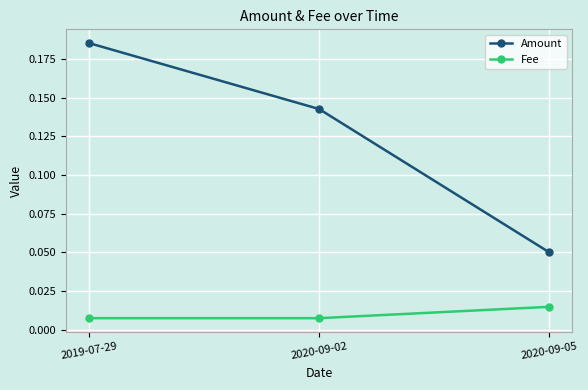

Which category has the lowest value in the Amount series?

2020-09-05